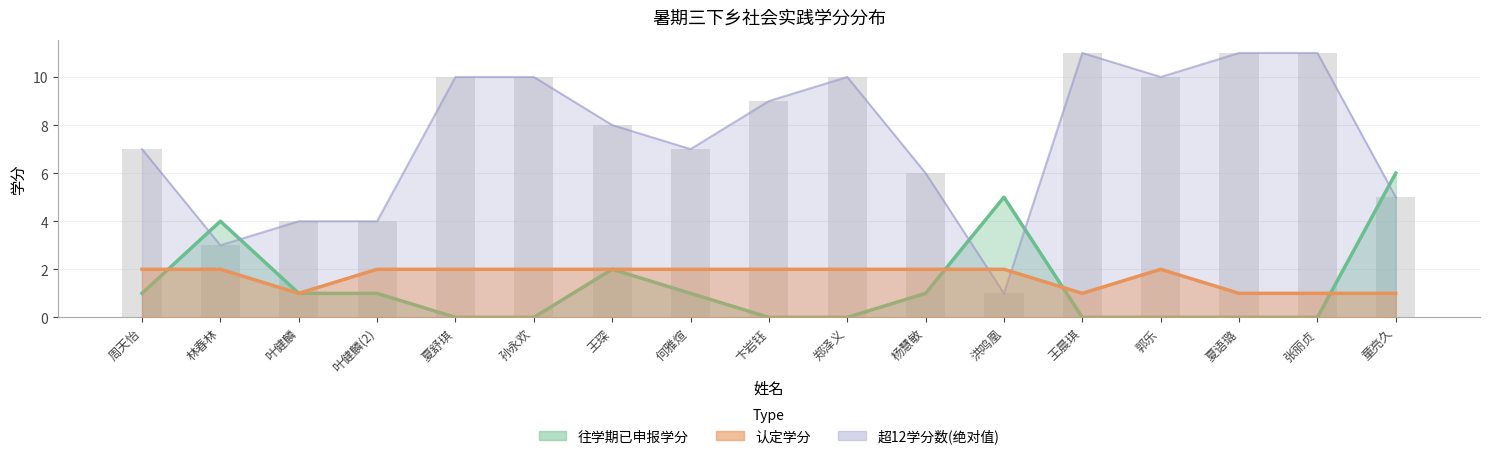

Reading left to right, transcribe all the data shown in this chart.

往学期已申报学分: 1	4	1	1	0	0	2	1	0	0	1	5	0	0	0	0	6
认定学分: 2	2	1	2	2	2	2	2	2	2	2	2	1	2	1	1	1
超12学分数_abs: 7	3	4	4	10	10	8	7	9	10	6	1	11	10	11	11	5